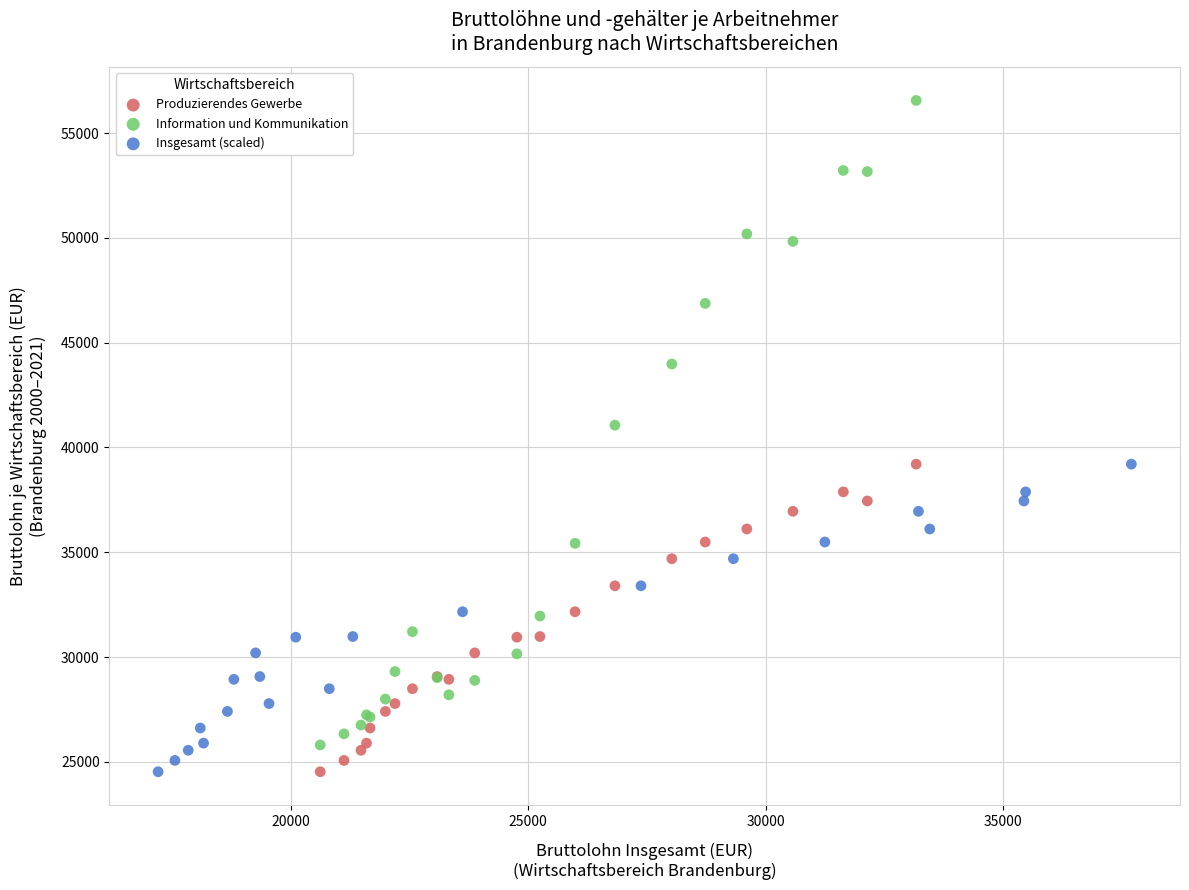

Which series reaches the maximum Y coordinate?

Information und Kommunikation